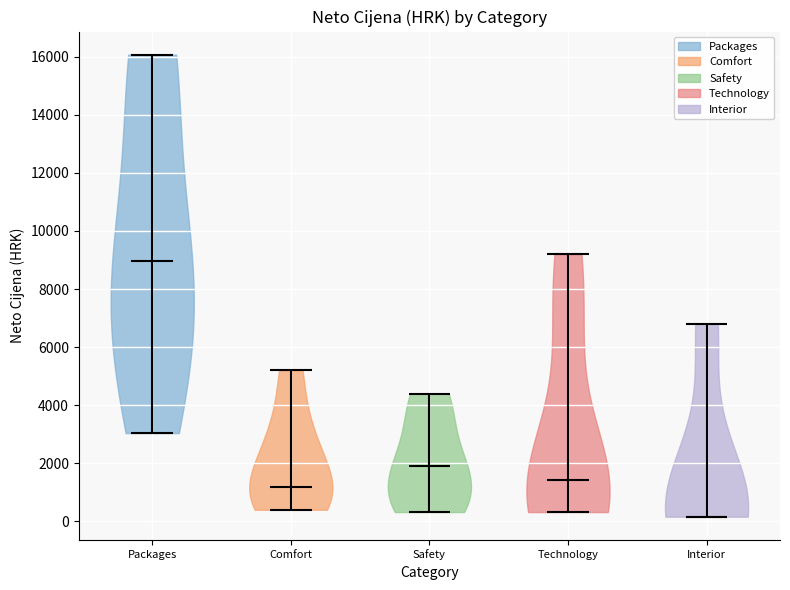

Reading left to right, read every violin against the y-axis: where its median line is, and the lowest and highest points it reaches. The values are not printed on the chart, so give them approximately, as read against the axis.

Packages: median line 9000, lowest point 3000, highest point 16000
Comfort: median line 1200, lowest point 400, highest point 5200
Safety: median line 2000, lowest point 400, highest point 4400
Technology: median line 1400, lowest point 400, highest point 9200
Interior: median line 200, lowest point 200, highest point 6800